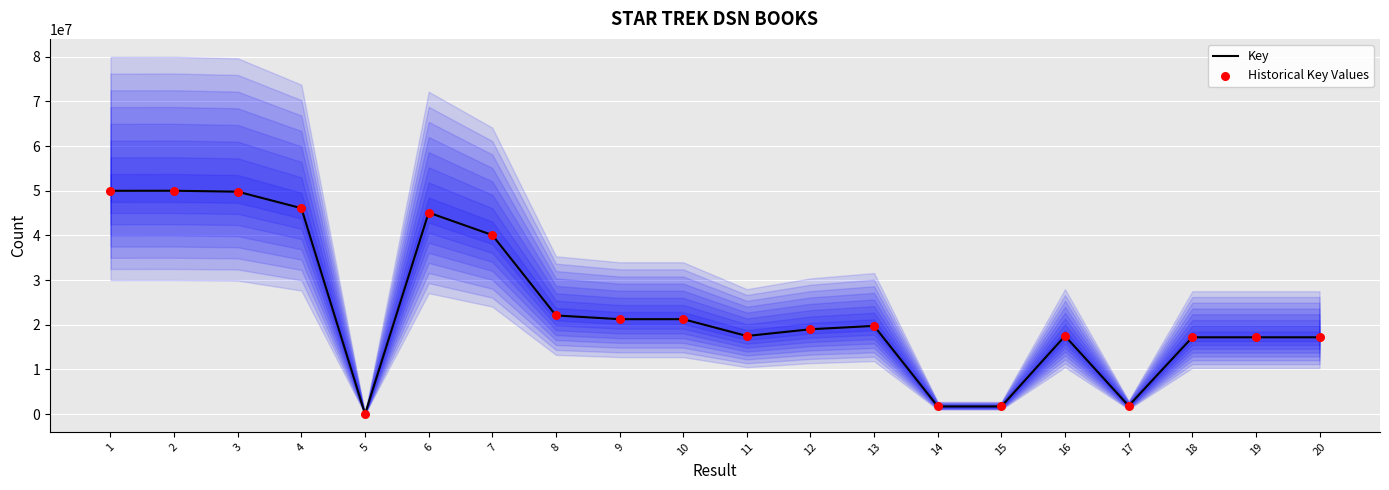

At which category is the sum across all series the highest?

2